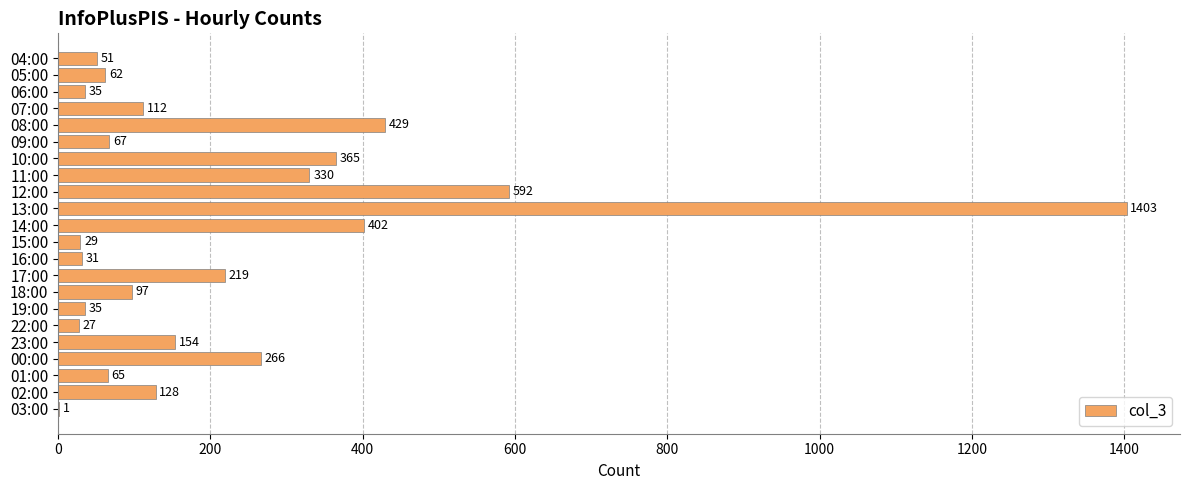

Is it true that the value at 05:00 is 62?

True